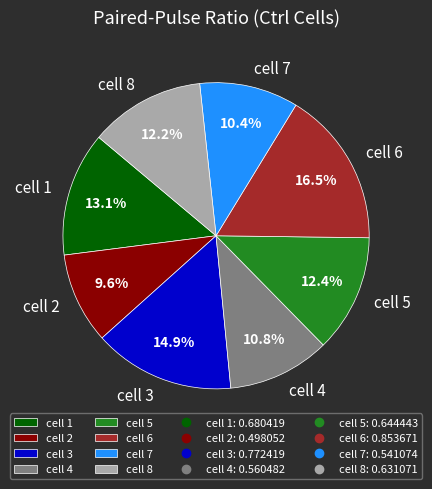

To the nearest percent, what percentage of the pie is cell 2?

10%